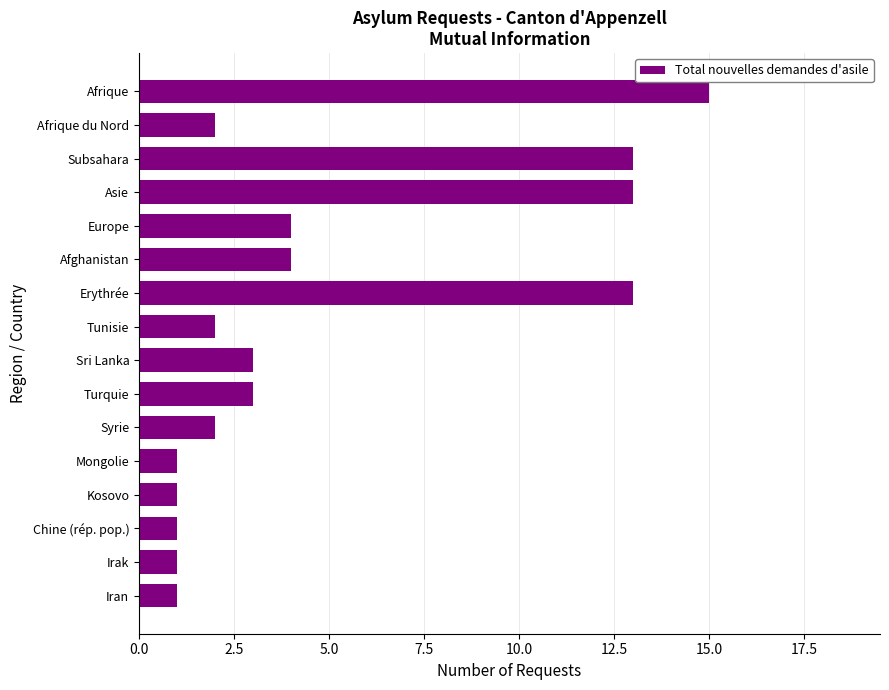

True or false: the data shows 2 at Sri Lanka.

False